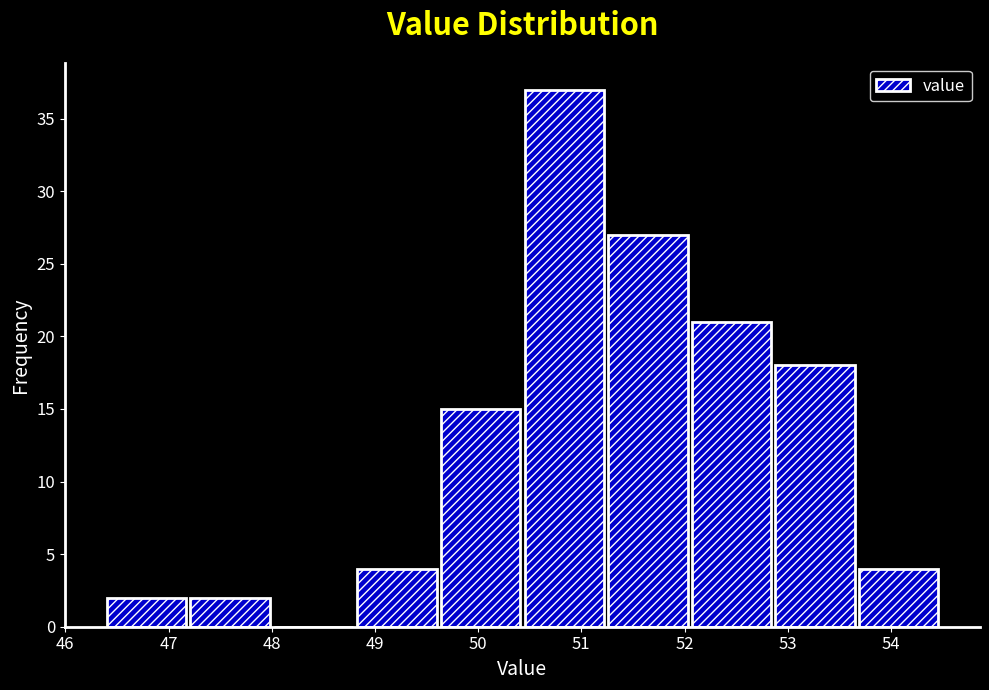

Reading left to right, transcribe this chart: for each bar, give the range it covers on the x-axis and its height. Neither the bar edges nor the heights are printed on the chart, so give them approximately, as read against the axes.

46.40 to 47.21: 2
47.21 to 48.02: 2
48.02 to 48.83: 0
48.83 to 49.64: 4
49.64 to 50.45: 15
50.45 to 51.26: 37
51.26 to 52.07: 27
52.07 to 52.88: 21
52.88 to 53.69: 18
53.69 to 54.50: 4